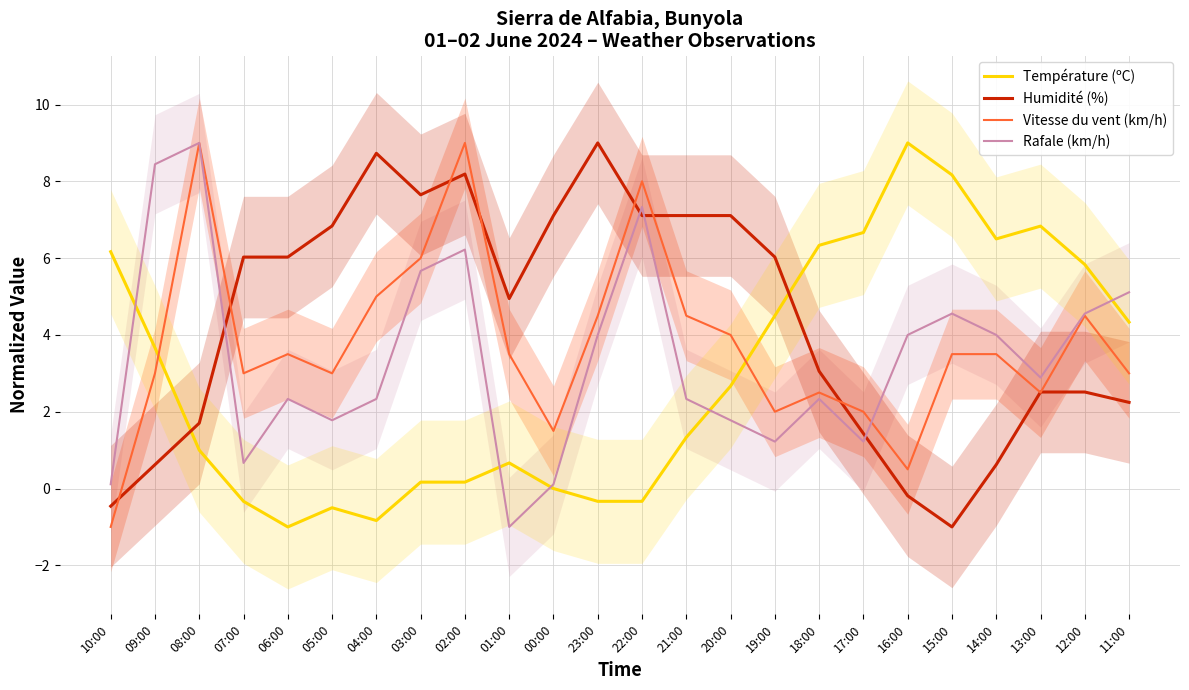

At which category is the sum across all series the highest?

02:00